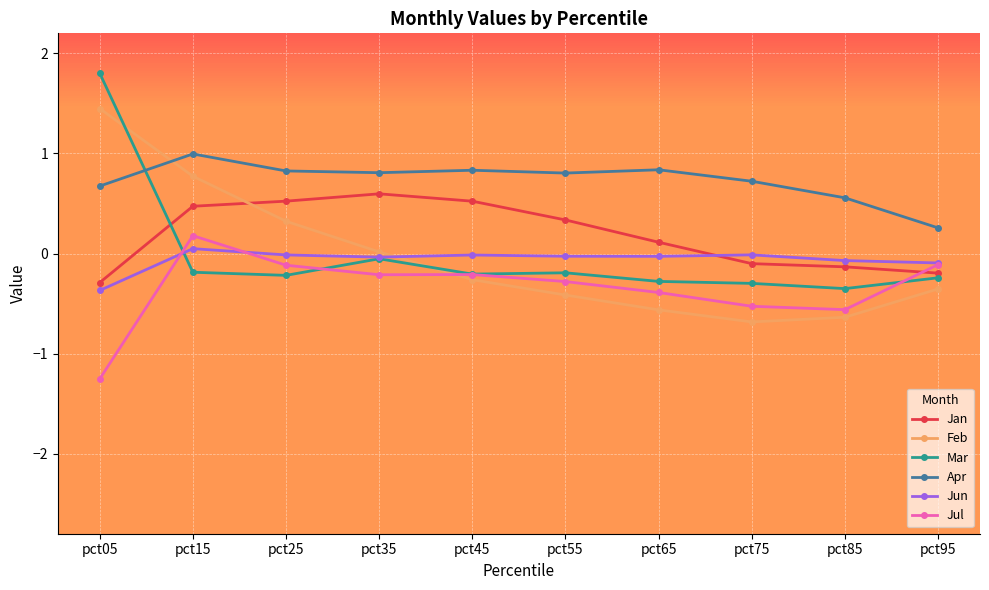

Is it true that Mar equals -0.2 at pct45?

True